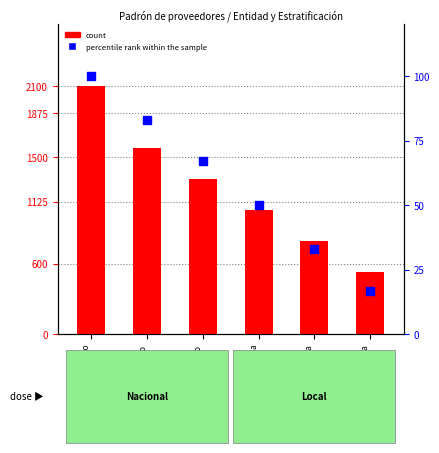

At which category is the sum across all series the highest?

Ciudad de México